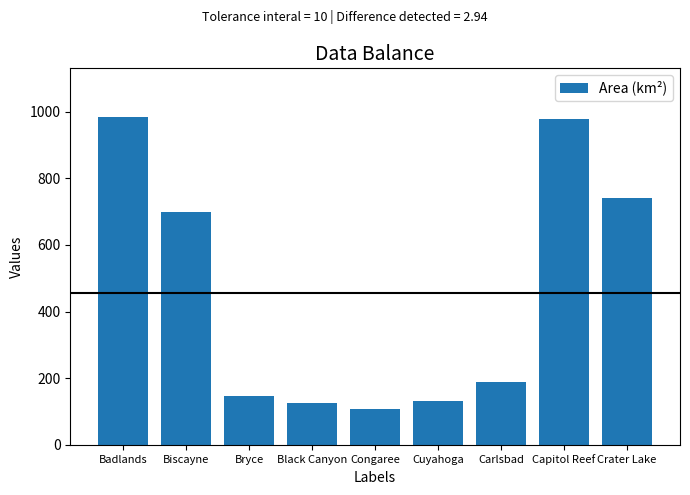

At which label is the value closest to 544?

Biscayne